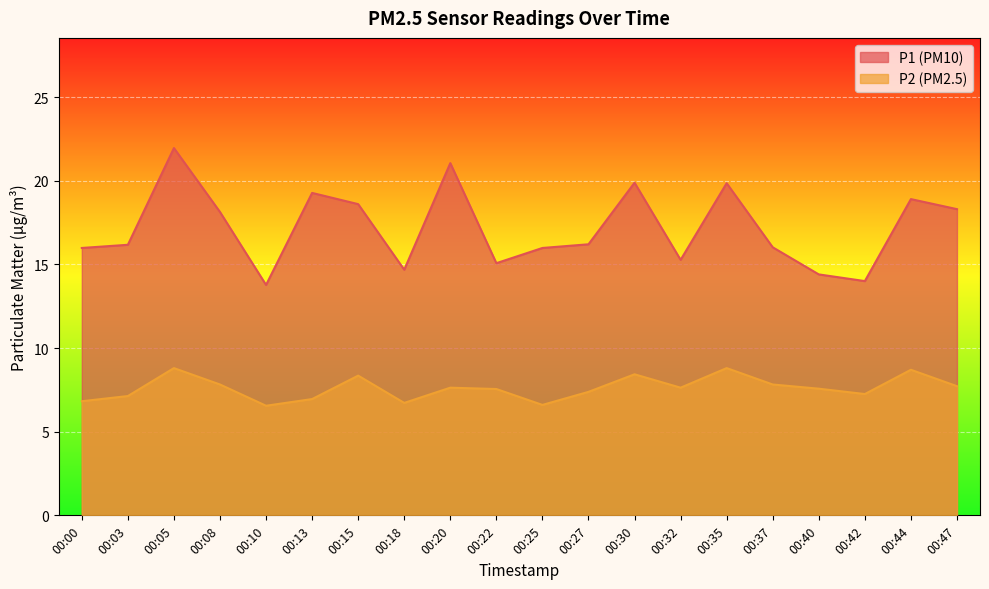

What is the value of the P1 point at the 6th from the left?

19.3